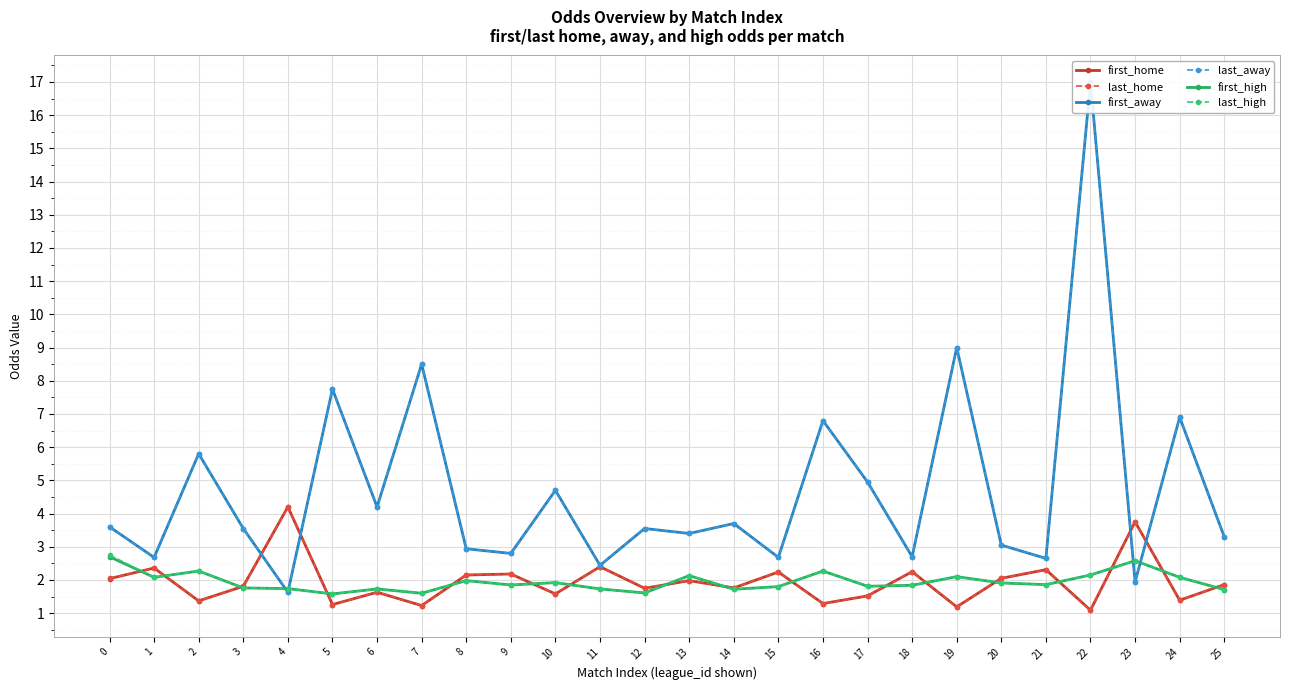

How many interior local valleys does the last_high series have?

8